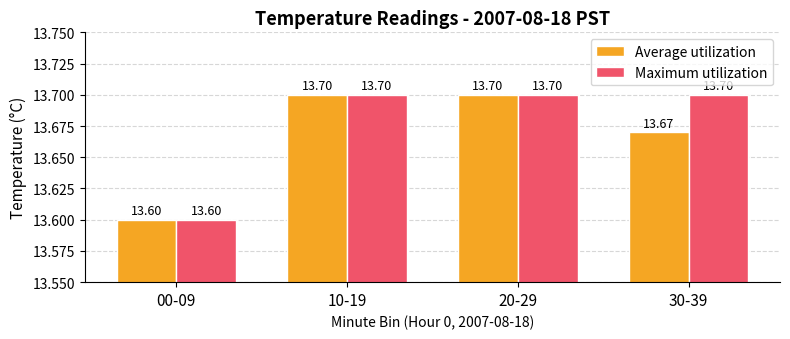

How many Maximum utilization values are between 13 and 14?

4